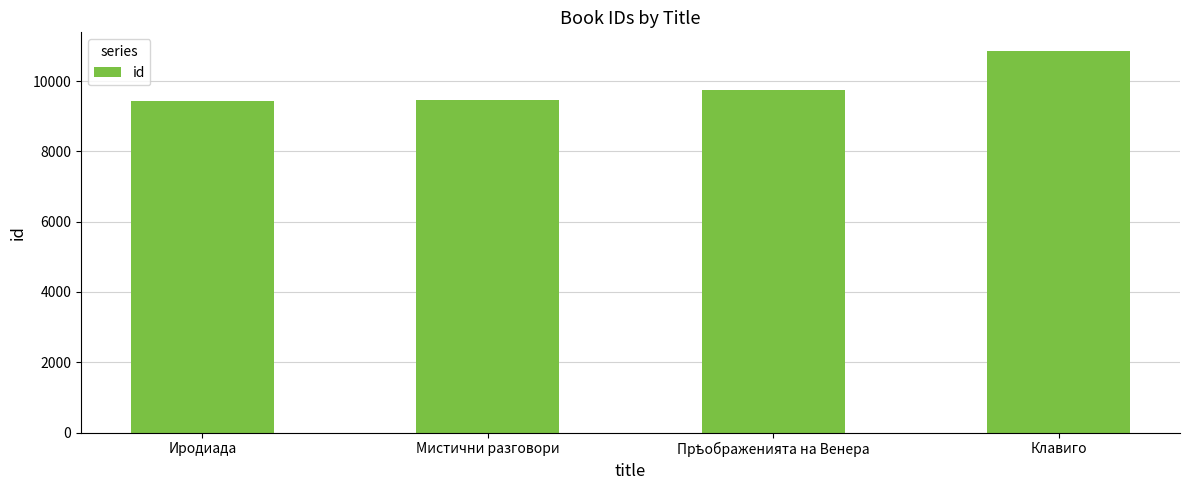

What is the smallest value displayed?

9446